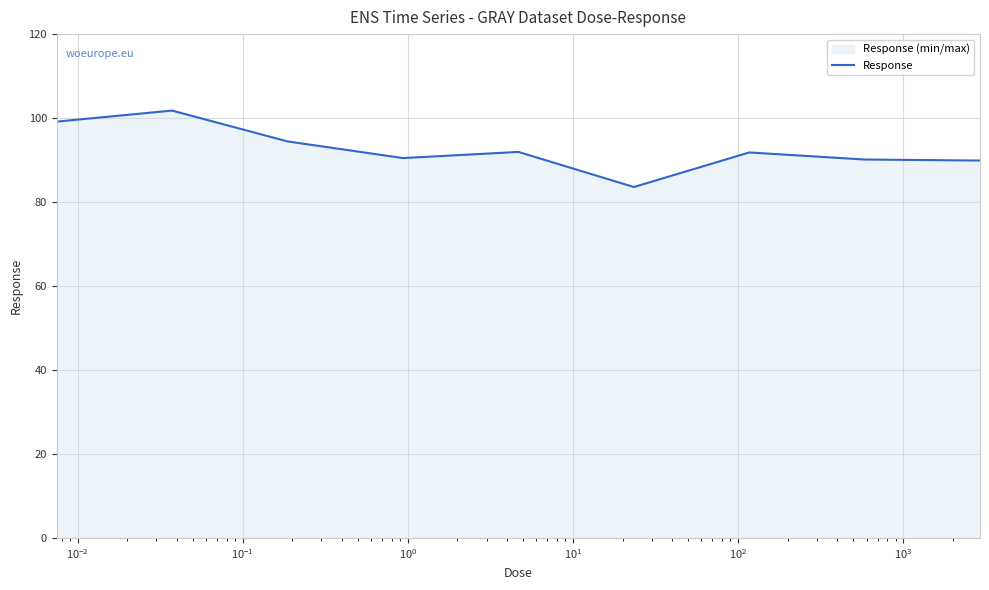

What is the smallest value displayed?

83.6